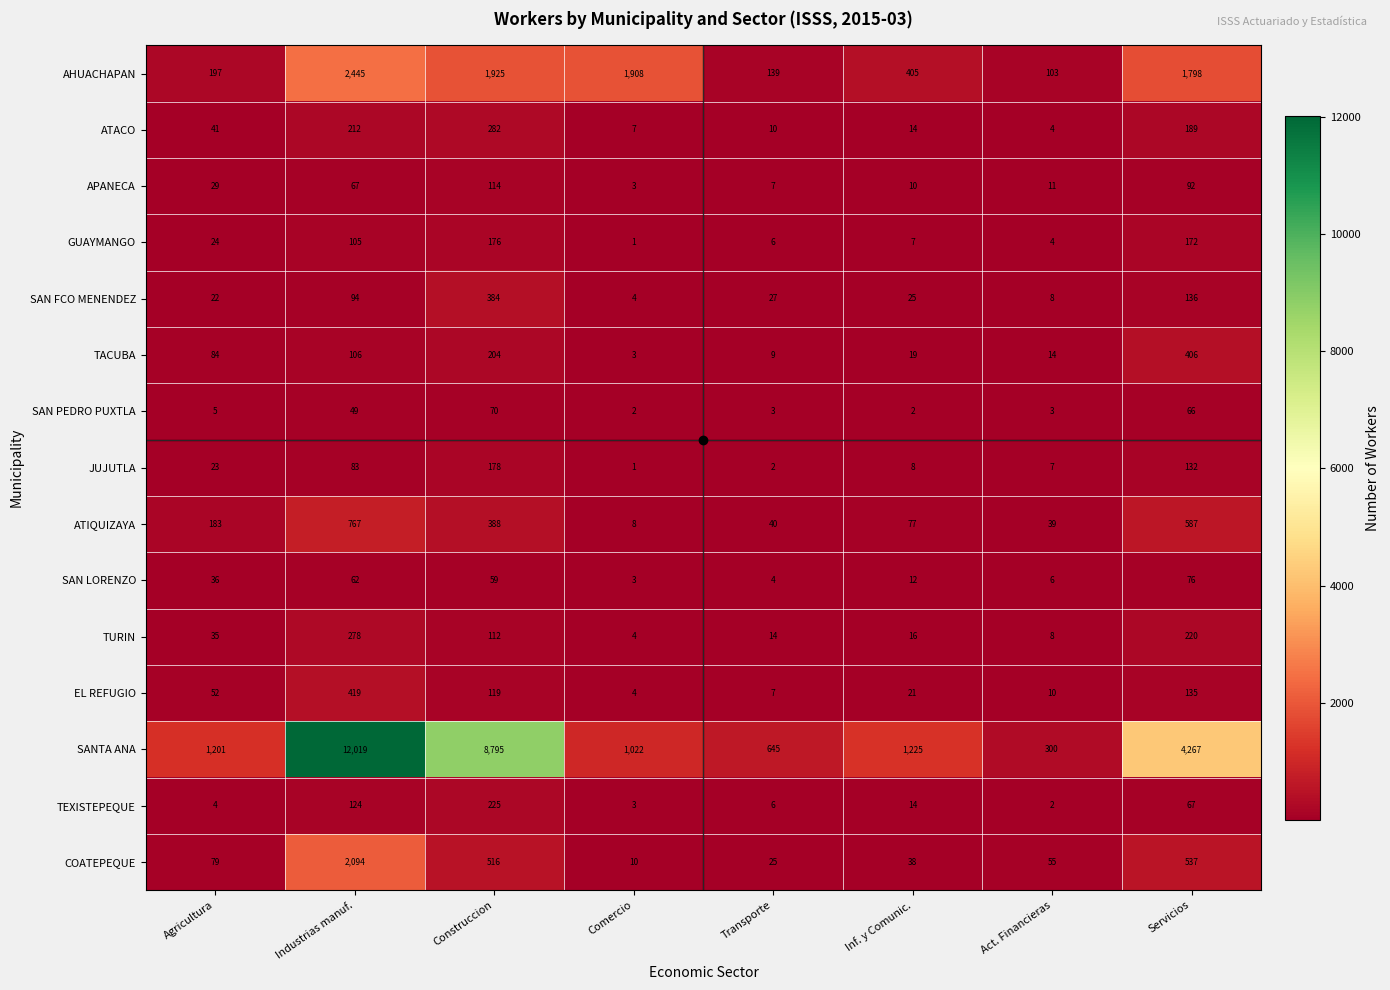

What is the difference between the highest and lowest values at Servicios?

4201